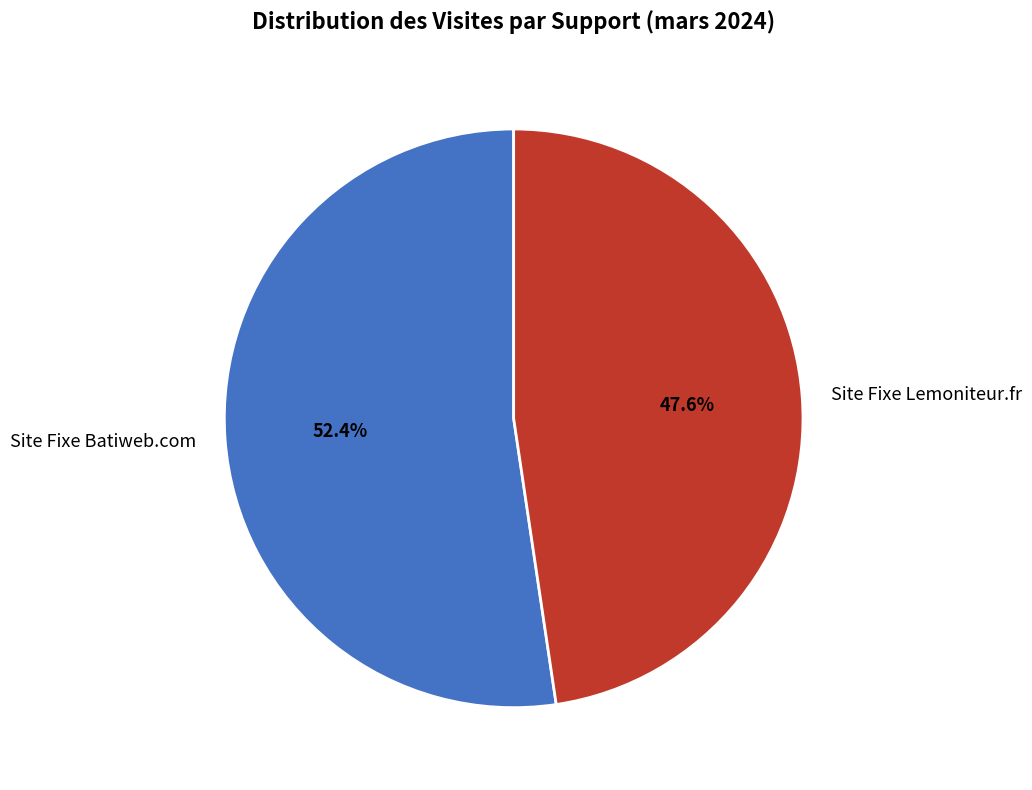

What is the ratio of the value at Site Fixe Lemoniteur.fr to the value at Site Fixe Batiweb.com?

0.9